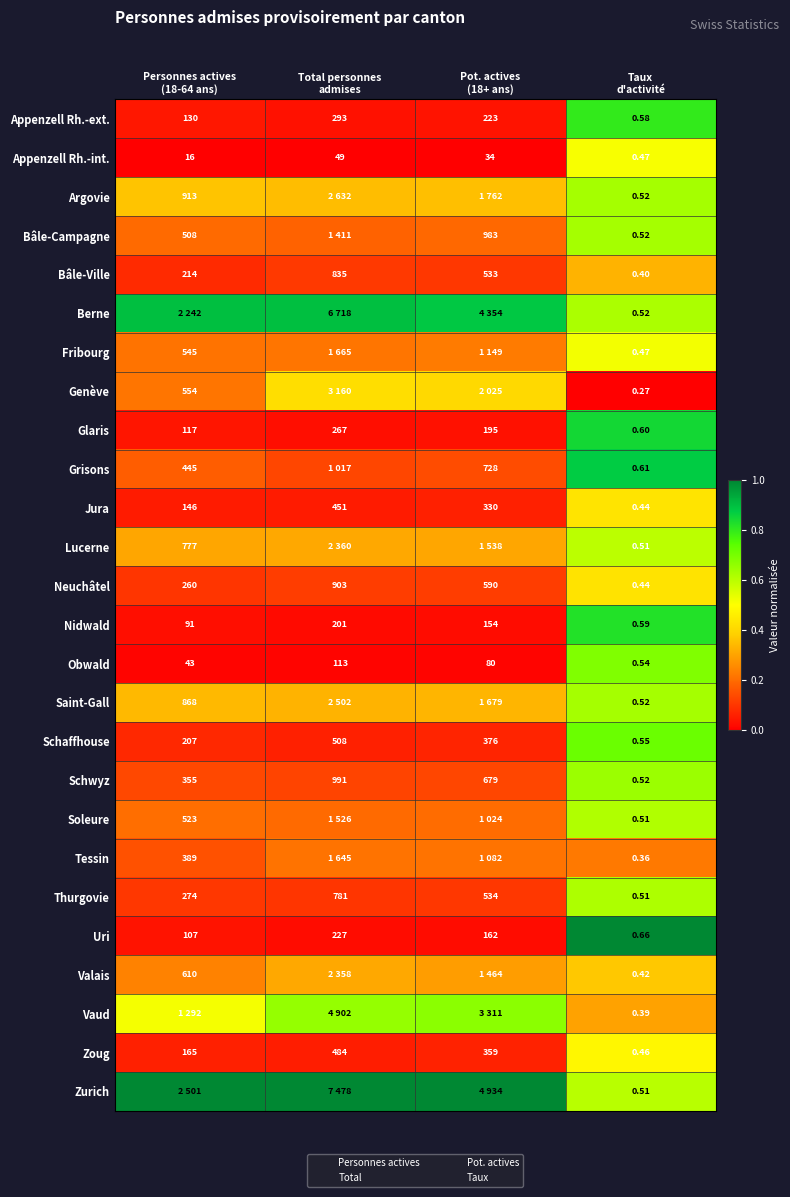

How many distinct data groups are displayed?

26